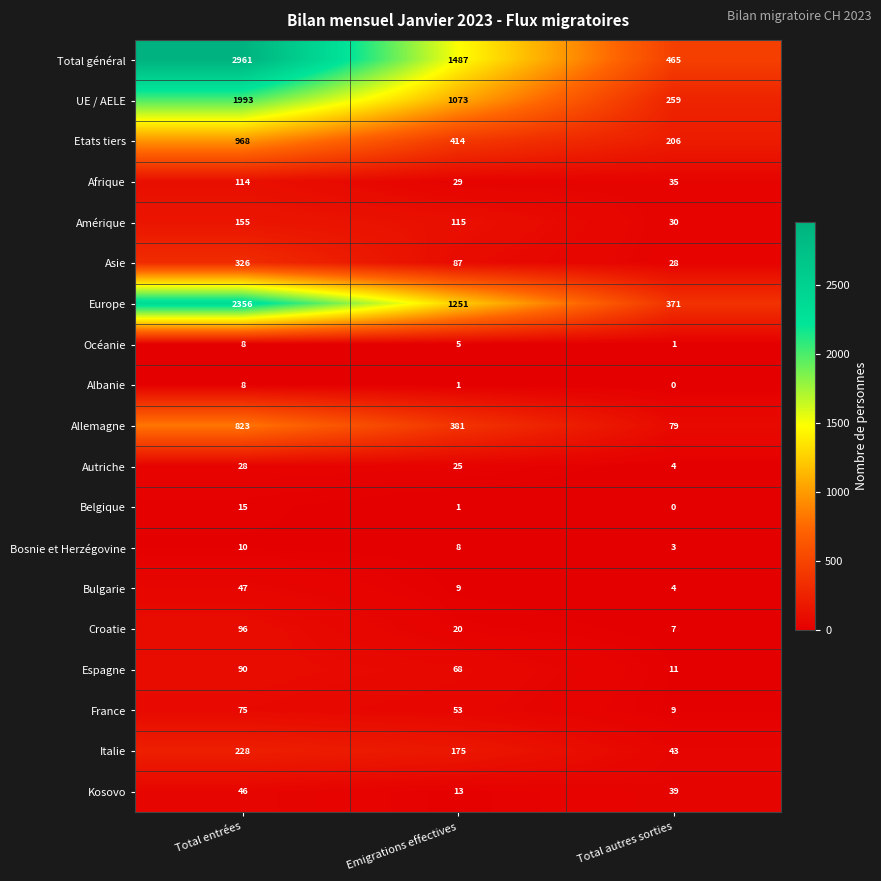

Is it true that Europe equals 605 at Total entrées?

False